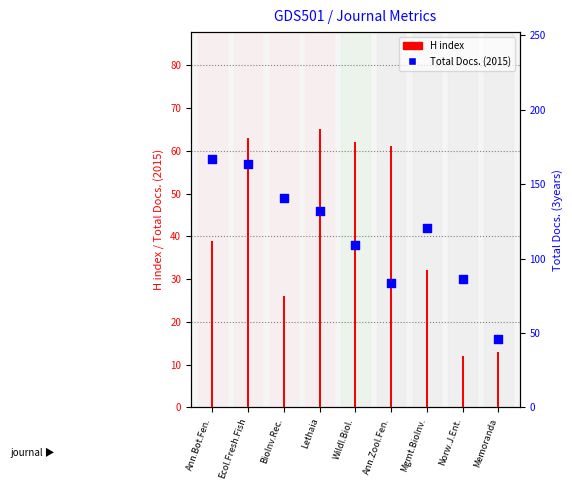

Between Memoranda and BioInv.Rec., which is larger?

BioInv.Rec.